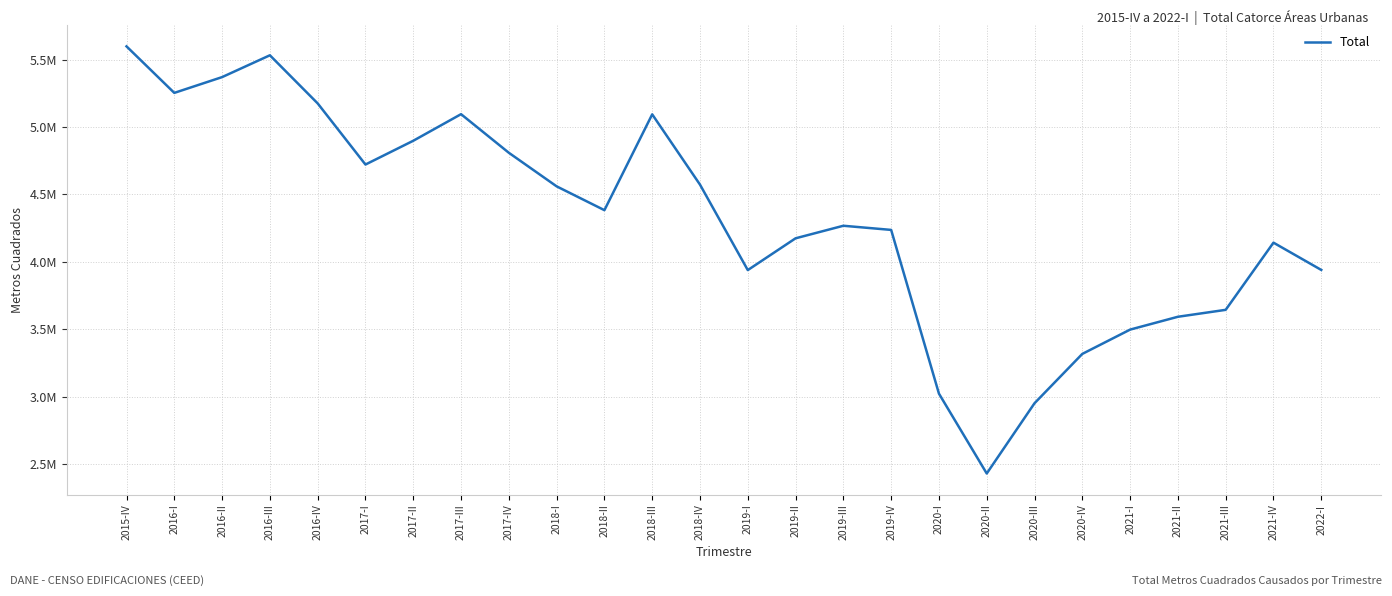

Does the chart display data point markers on the line(s)?

No